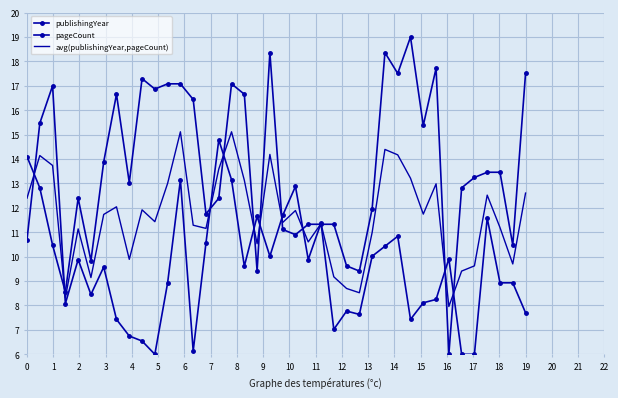

Which series has the largest range (max minus min)?

publishingYear